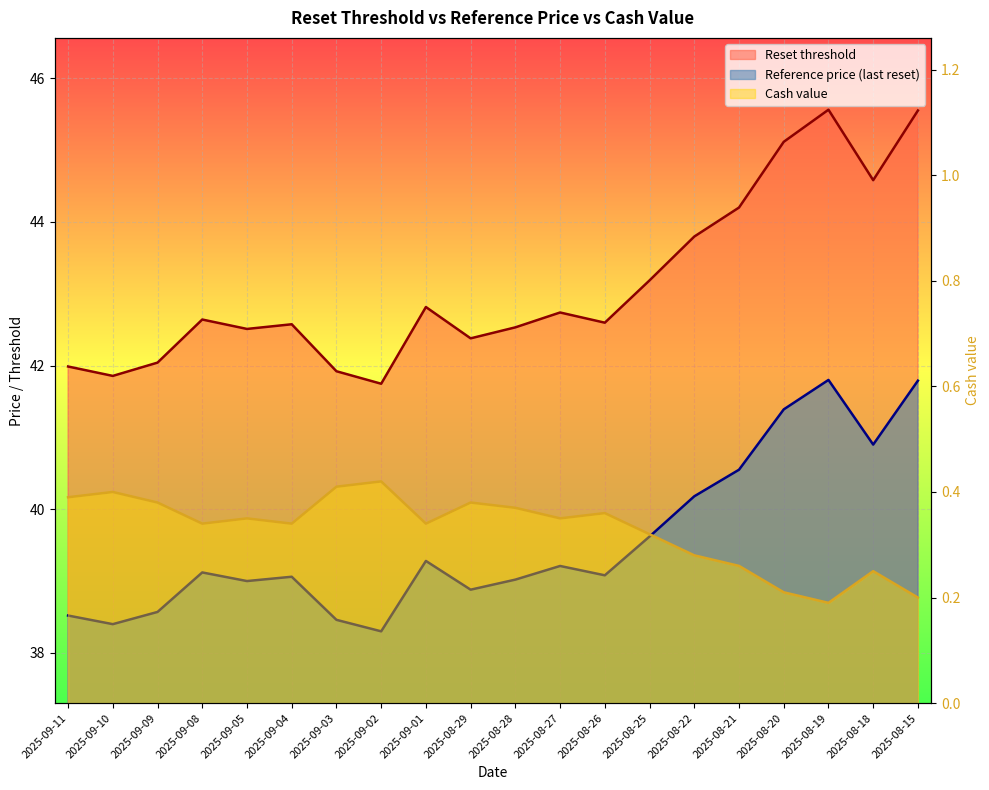

What is the minimum value shown in the chart?

0.2